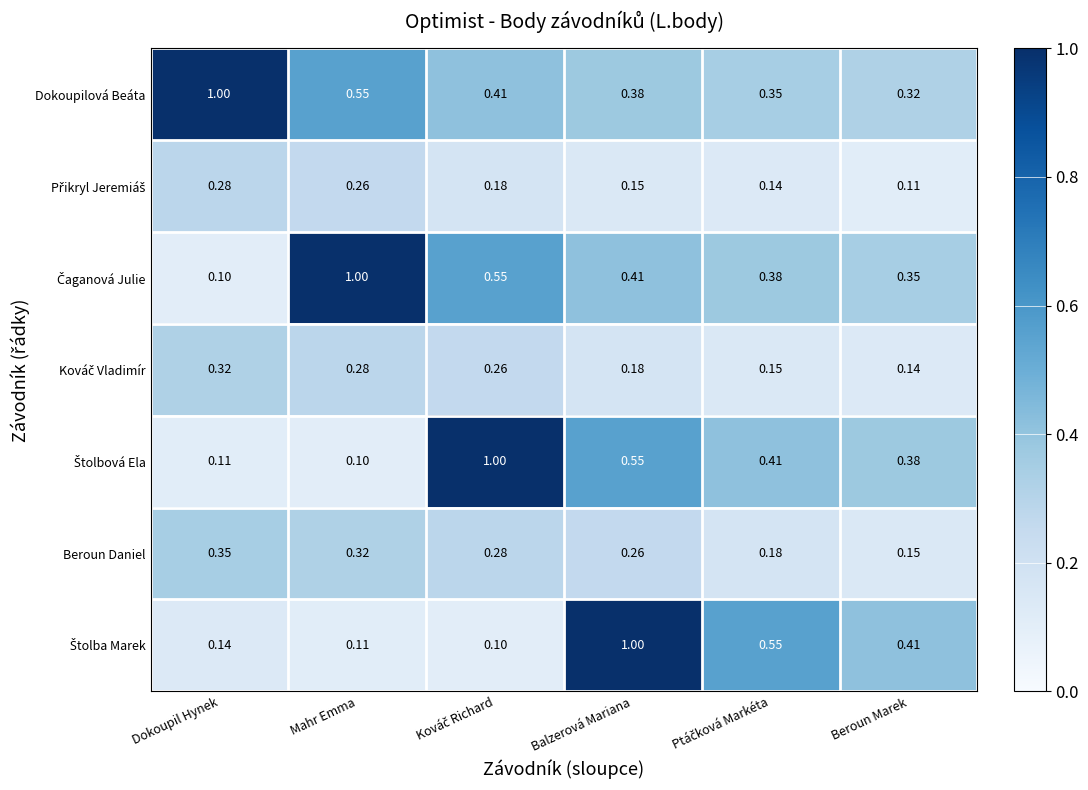

Which series has the largest total across all categories?

Dokoupilová Beáta